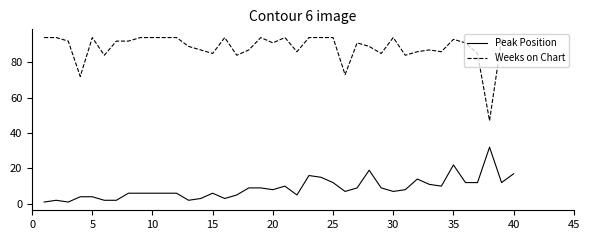

True or false: Weeks on Chart and Peak Position intersect in this chart.

False